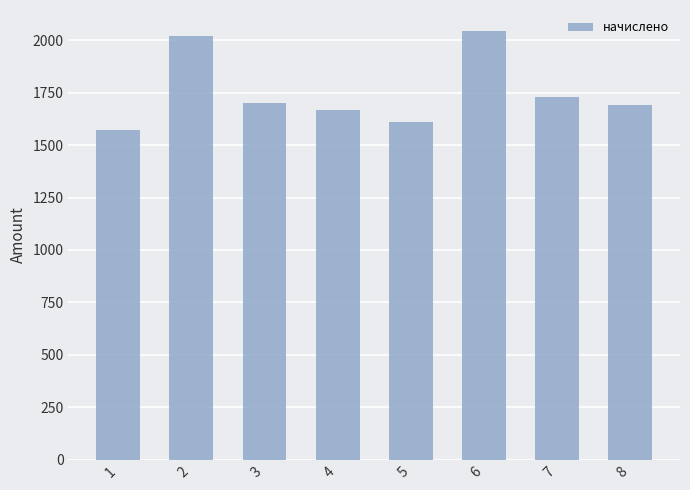

Read the value at 5.

1609.4